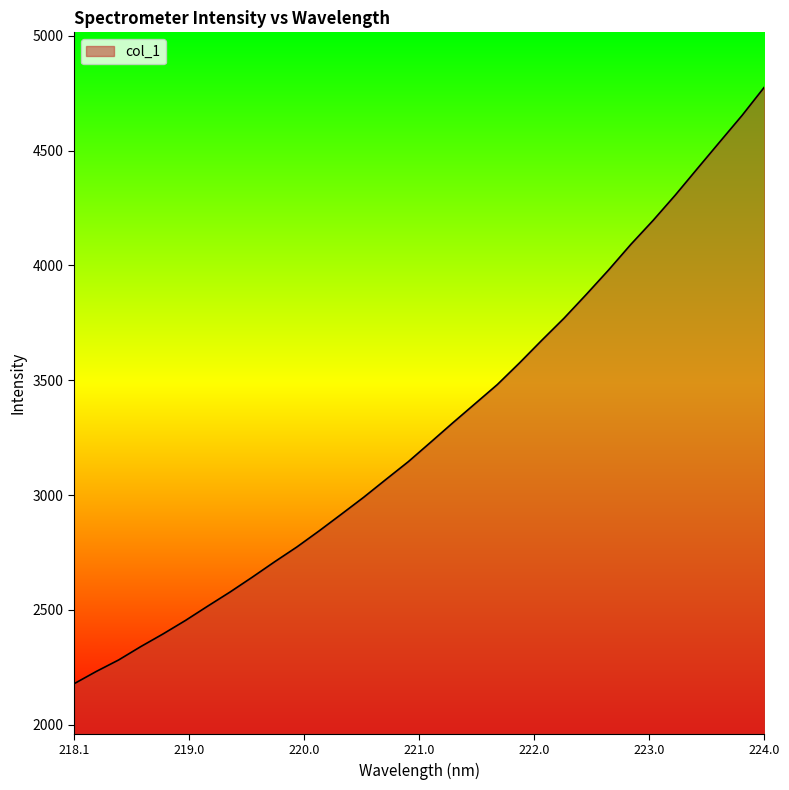

What is the difference between the maximum and minimum values?

2598.0